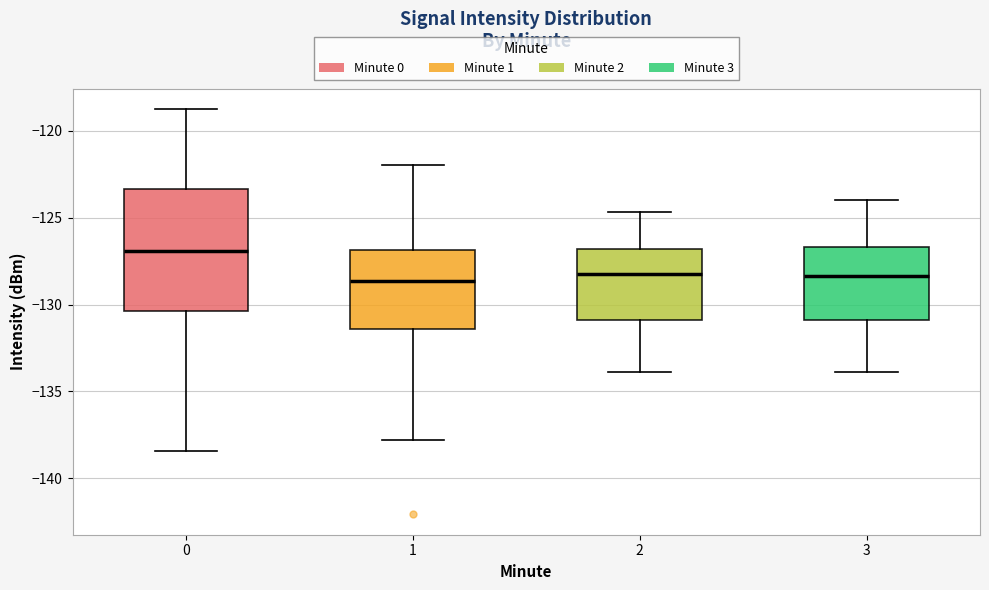

Where is the upper edge of the box at x = 0 on the y-axis? The values are not printed on the chart, so give them approximately, as read against the axis.

-123.5